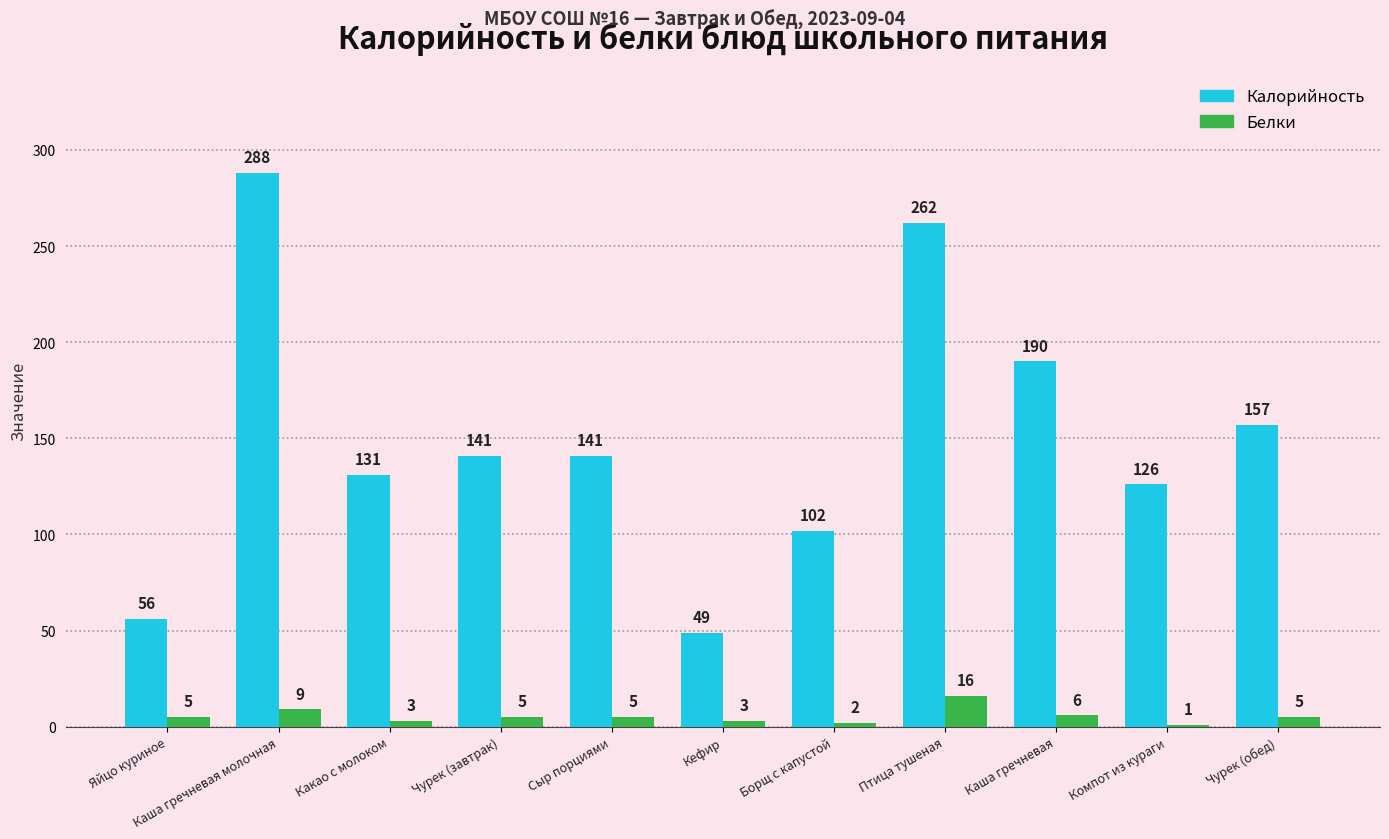

Reading right to left, extract all data points from this chart.

Калорийность: Чурек (обед)=157	Компот из кураги=126	Каша гречневая=190	Птица тушеная=262	Борщ с капустой=102	Кефир=49	Сыр порциями=141	Чурек (завтрак)=141	Какао с молоком=131	Каша гречневая молочная=288	Яйцо куриное=56
Белки: Чурек (обед)=5	Компот из кураги=1	Каша гречневая=6	Птица тушеная=16	Борщ с капустой=2	Кефир=3	Сыр порциями=5	Чурек (завтрак)=5	Какао с молоком=3	Каша гречневая молочная=9	Яйцо куриное=5